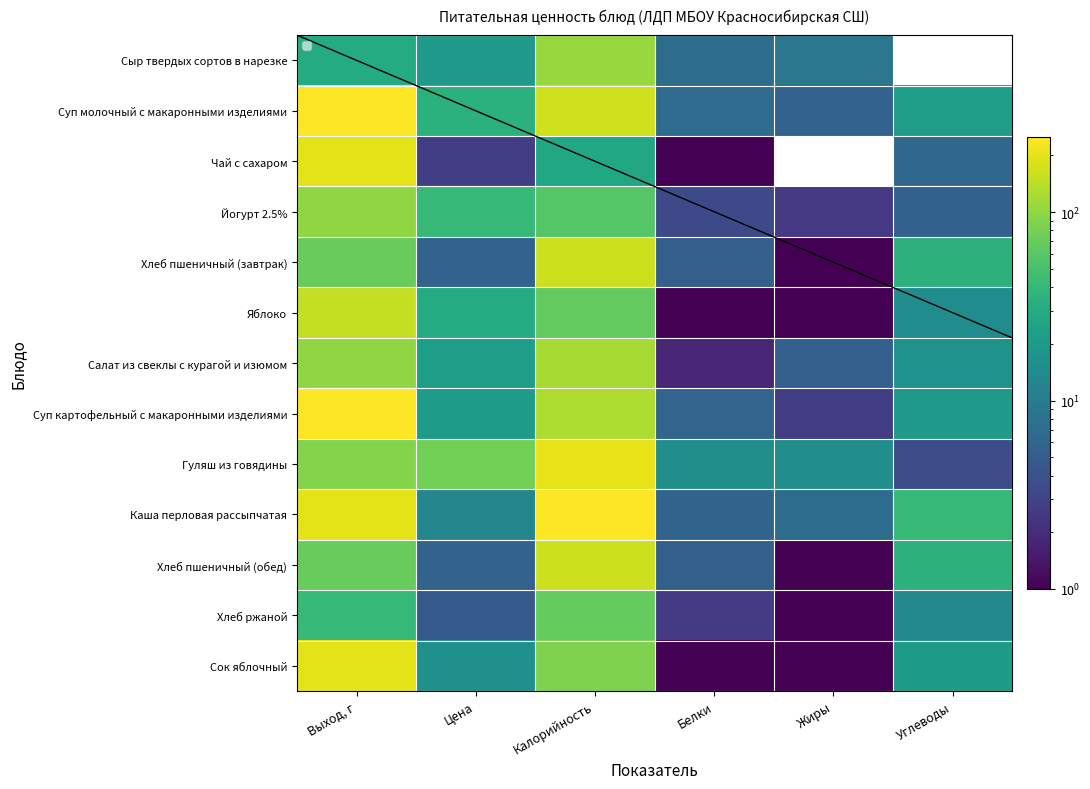

What is the difference between the maximum and second lowest values in the Хлеб пшеничный (завтрак) series?

158.8